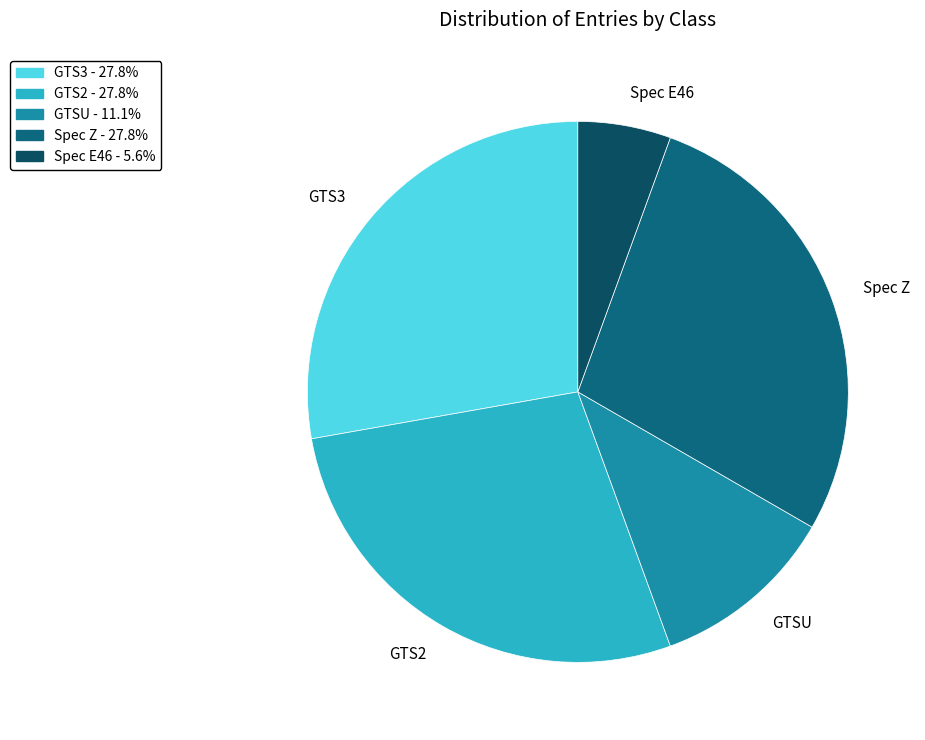

What is the smallest slice in the pie chart?

Spec E46